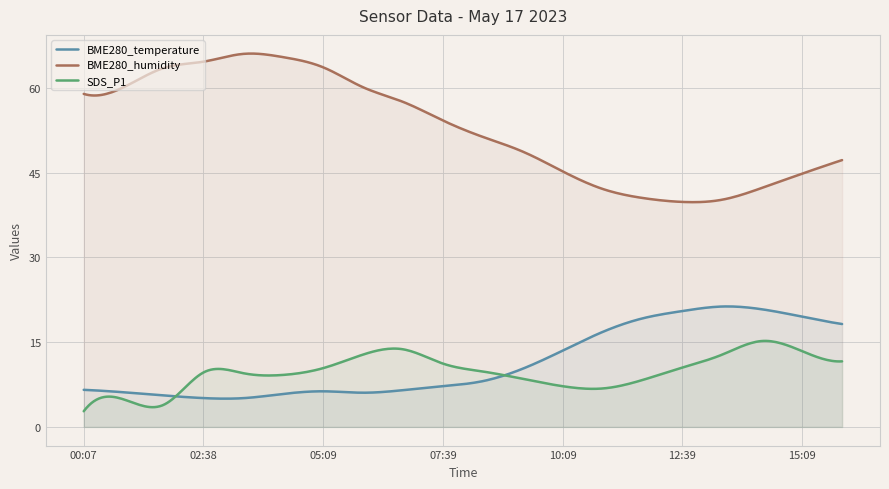

What is the label of the 3rd point from the right?

14:19